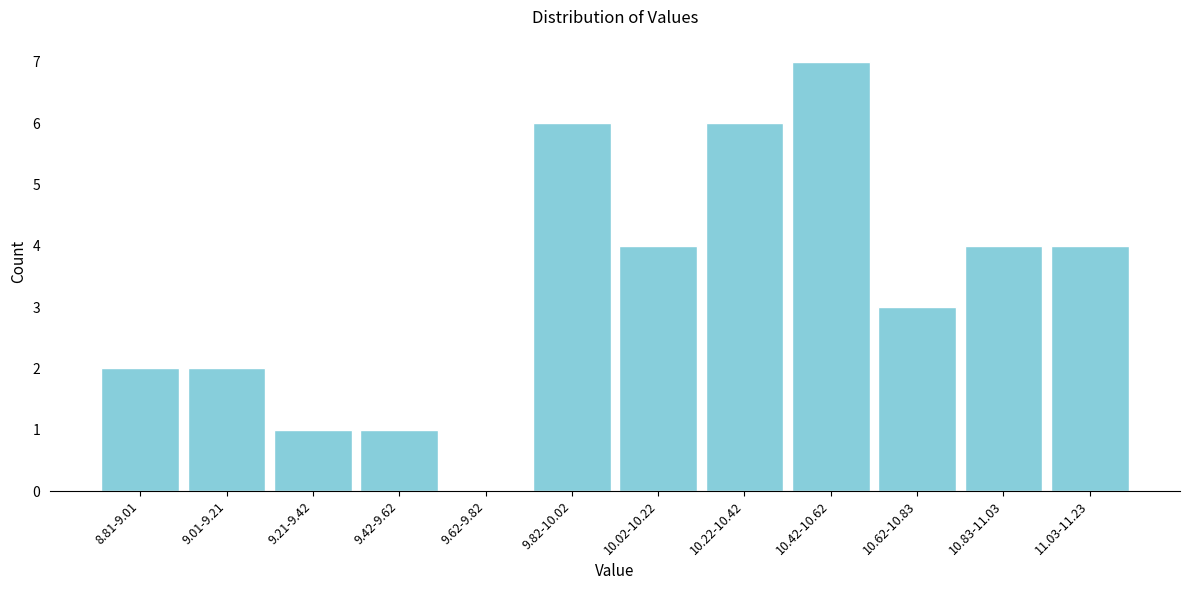

Reading right to left, extract all data points from this chart.

11.03-11.23=4	10.83-11.03=4	10.62-10.83=3	10.42-10.62=7	10.22-10.42=6	10.02-10.22=4	9.82-10.02=6	9.62-9.82=0	9.42-9.62=1	9.21-9.42=1	9.01-9.21=2	8.81-9.01=2